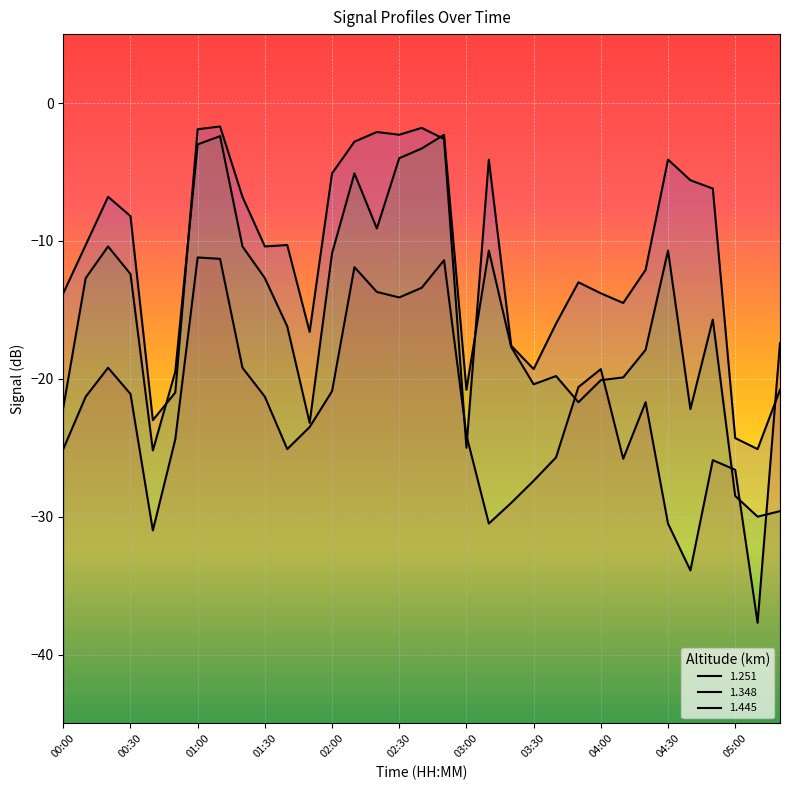

Which series changed the most between 01:40 and 04:50?

1.445